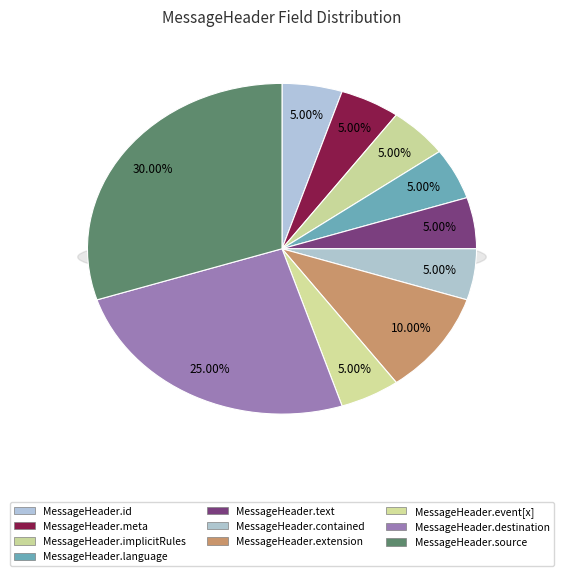

Is it true that MessageHeader.event[x] is 1% of the pie?

False